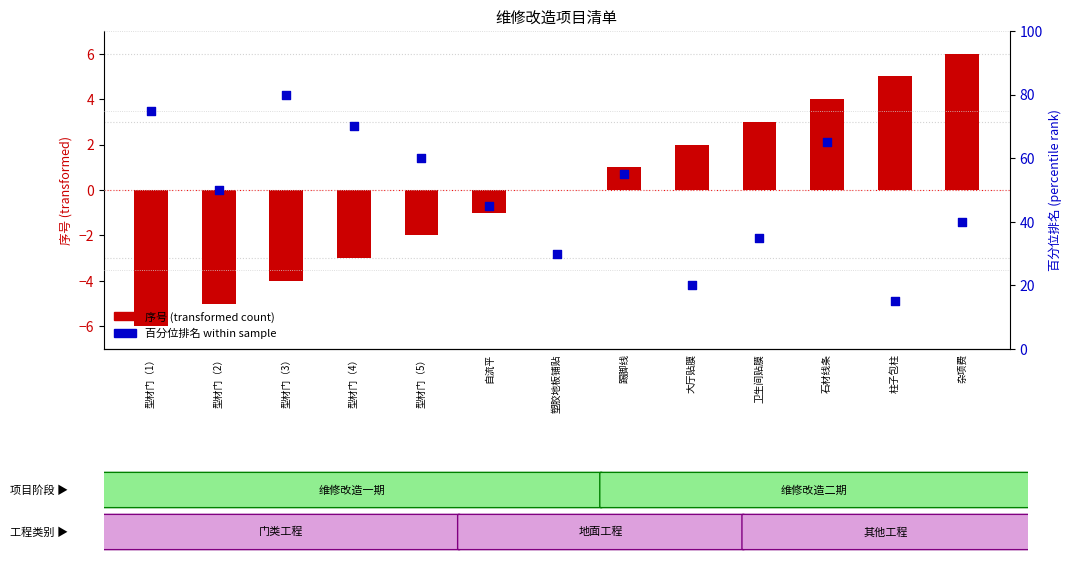

Which series has the widest spread of Y values?

百分位排名